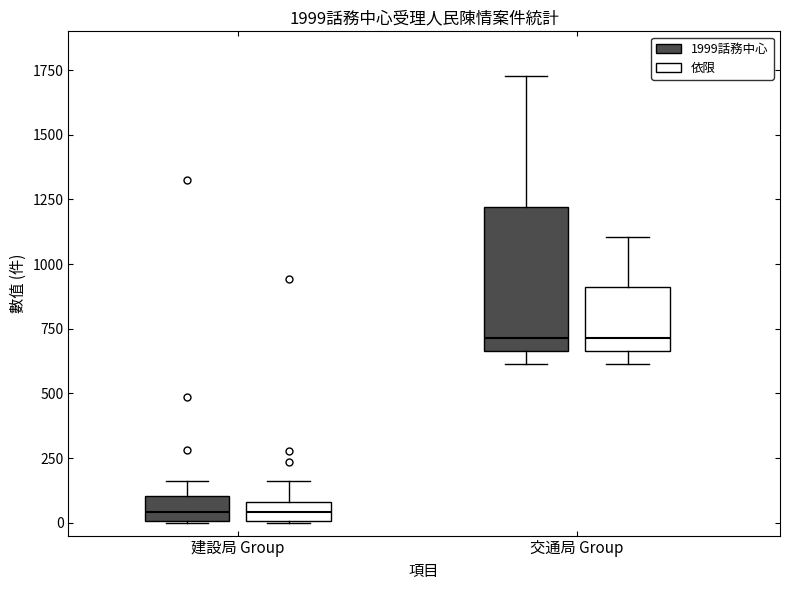

Comparing the boxes themselves (not the whiskers), which one is the tallest?

交通局 Group (1999話務中心)